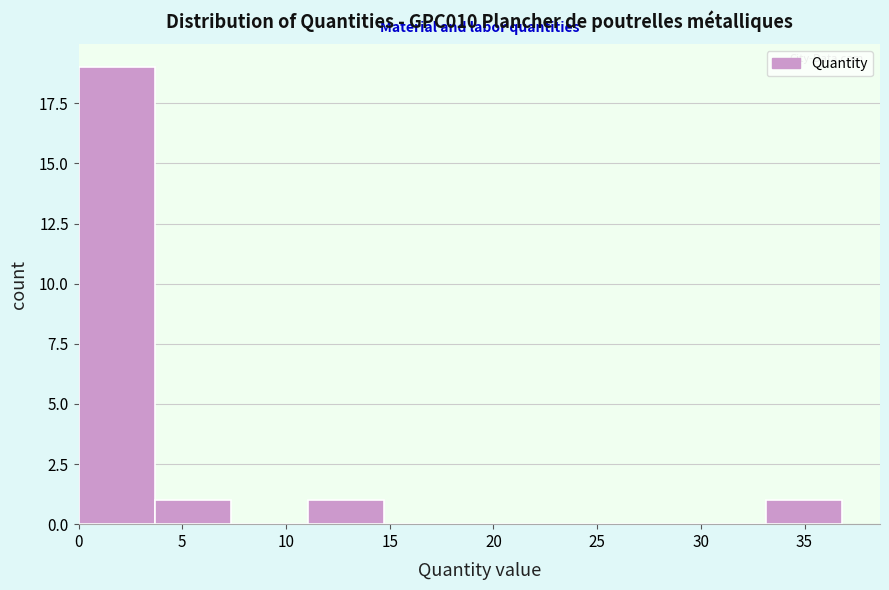

Which range on the x-axis has the tallest bar?

0.0 to 3.5